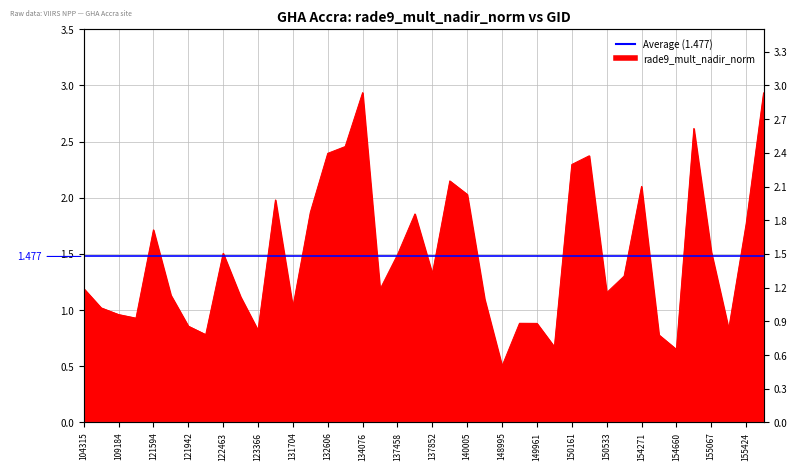

What is the label of the 23rd point from the left?

140005